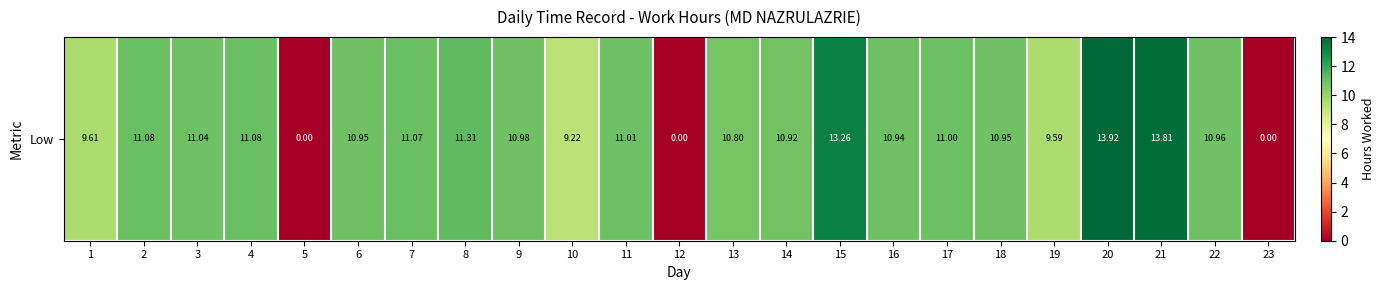

At which label is the value closest to 6?

10